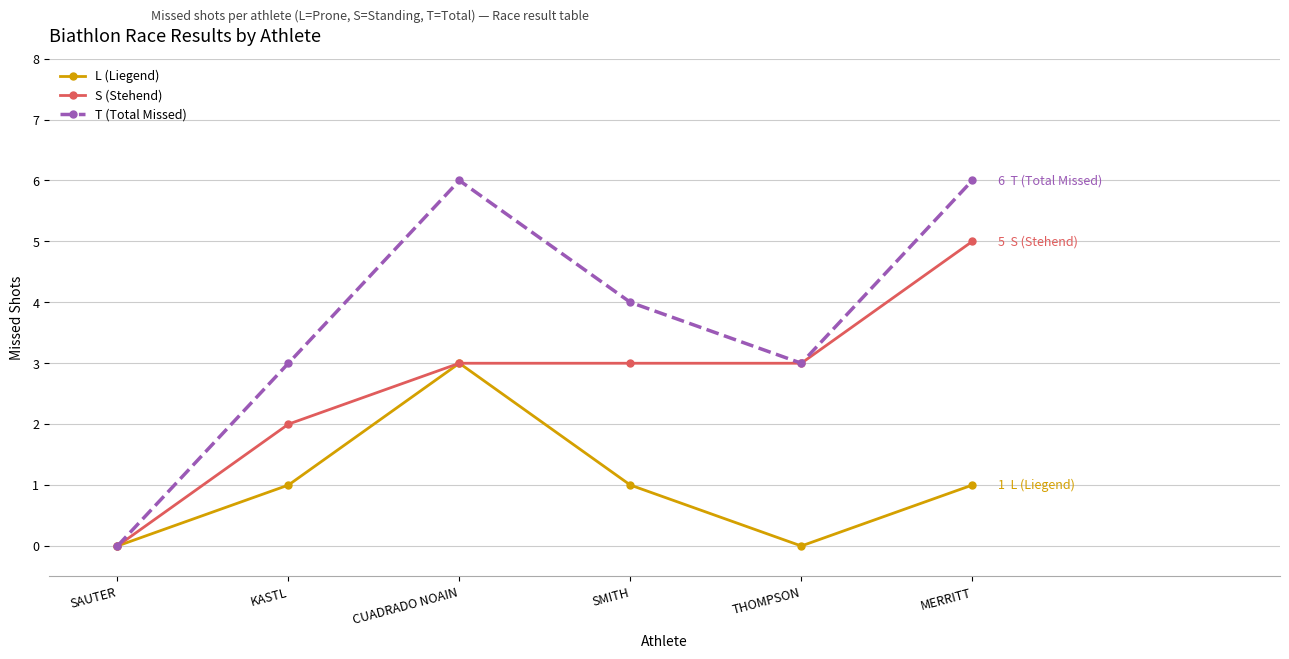

Is the value of S (Stehend) at KASTL greater than the value of L (Liegend) at THOMPSON?

Yes